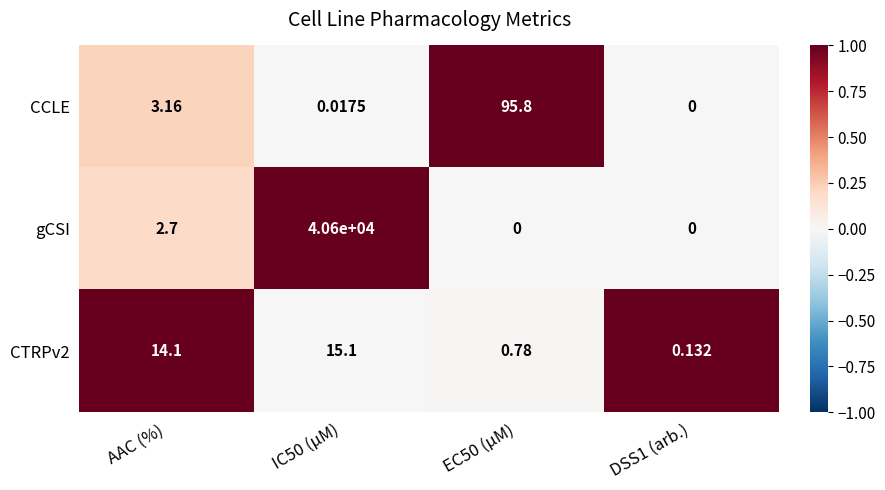

Which series has the largest range (max minus min)?

gCSI